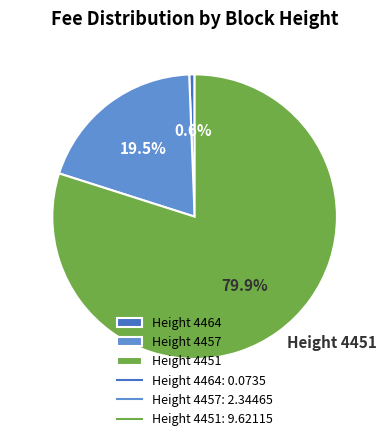

What percentage is NOT represented by Height 4451?

20.1%